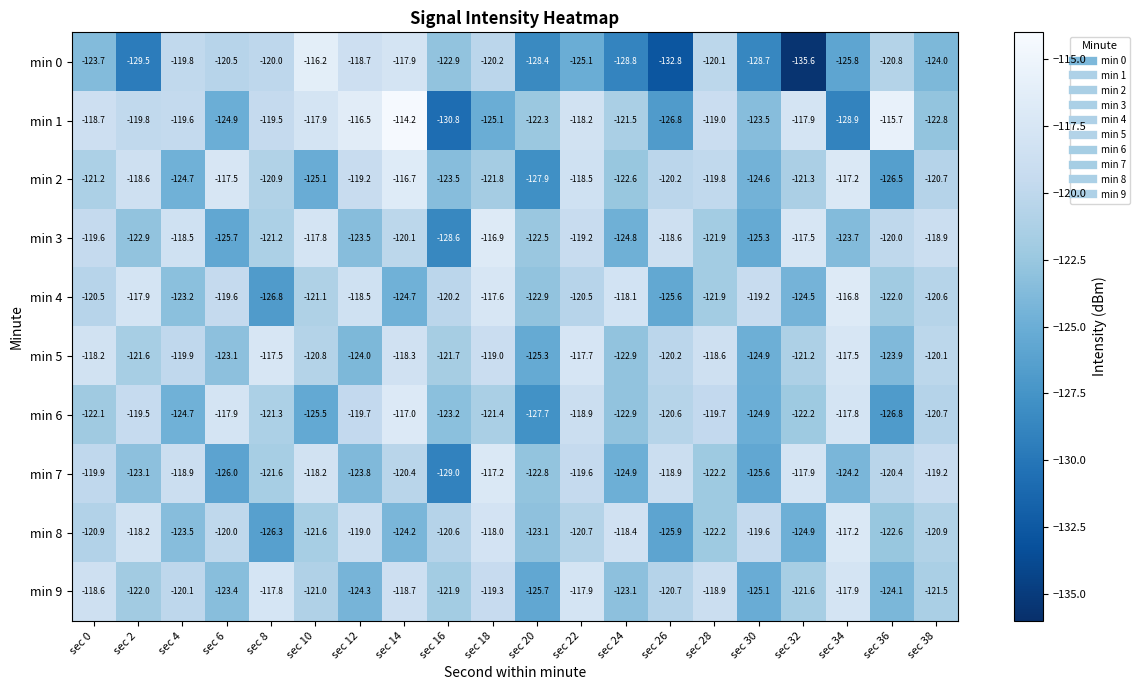

What is the spread (max minus min) of values at sec 36?

11.1